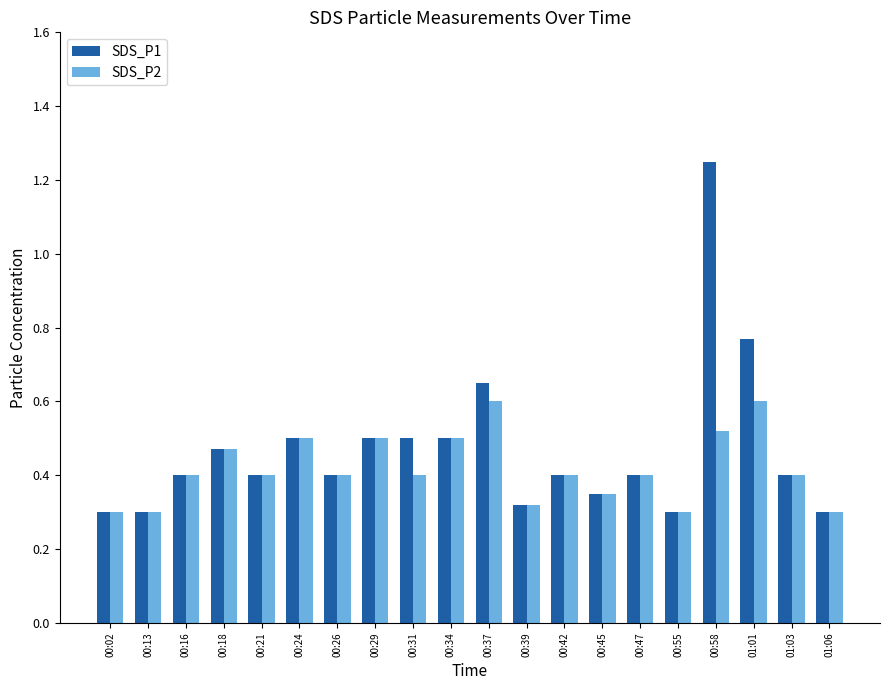

What is the difference between the SDS_P1 values at 00:47 and 00:39?

0.1